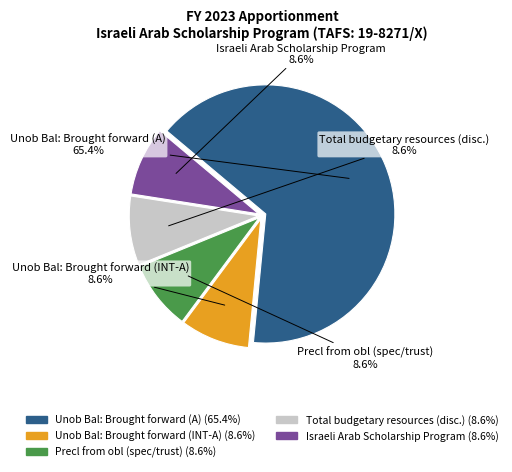

How many segments does this pie chart have?

5